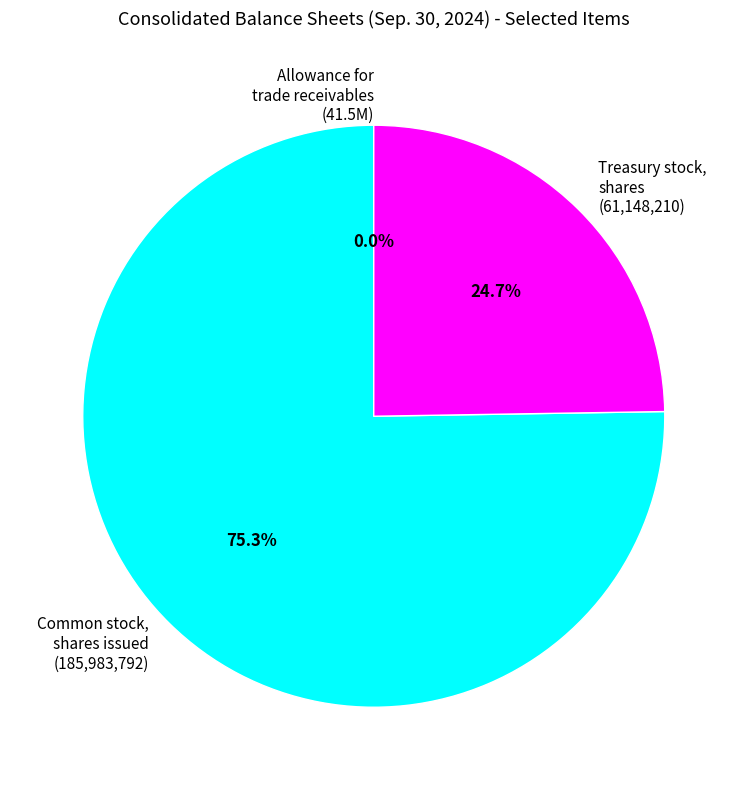

Which slice is the largest?

Common stock, shares issued